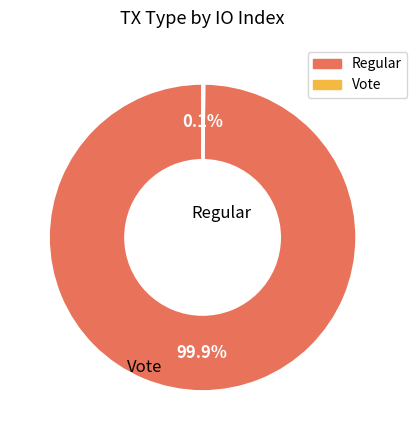

Do Regular and Vote together represent more than half of the pie?

Yes